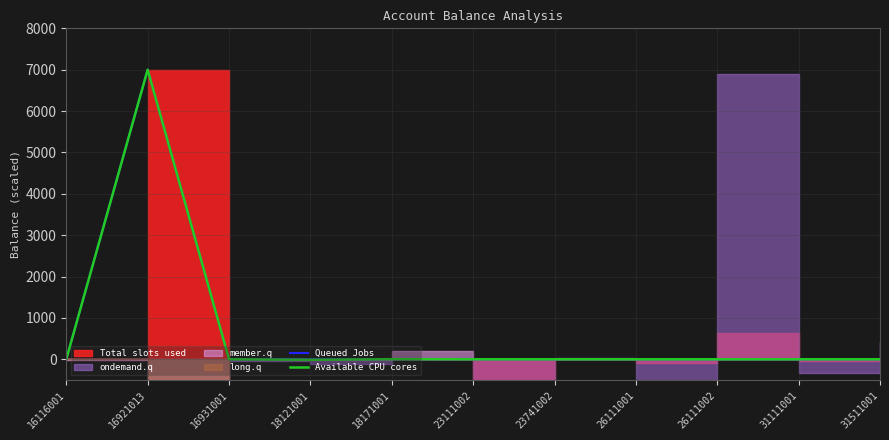

What is the spread (max minus min) of values at 16116001?

1.2